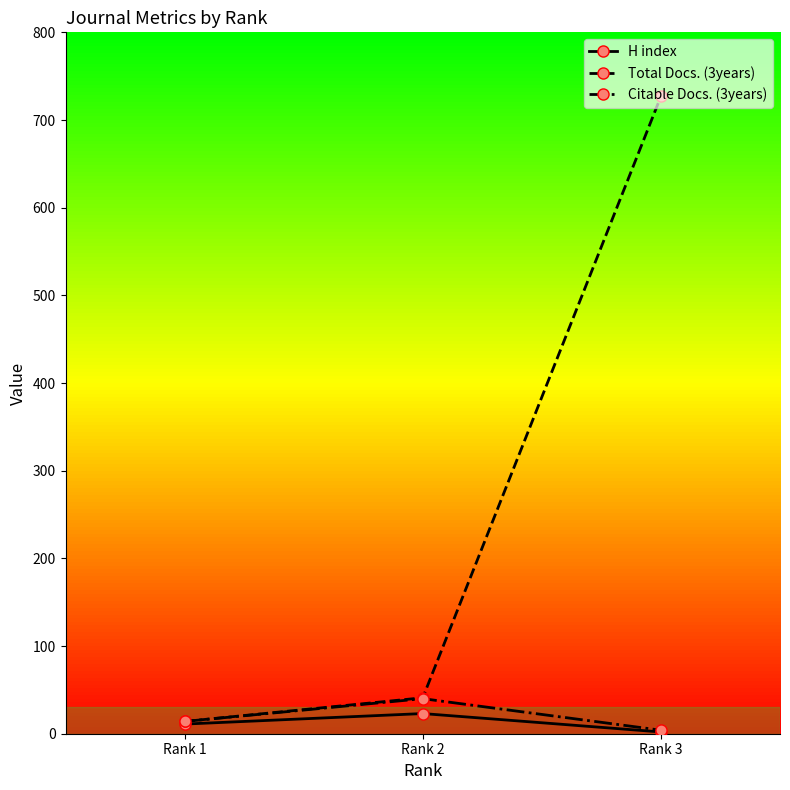

Which series has the largest total across all categories?

Total Docs. (3years)